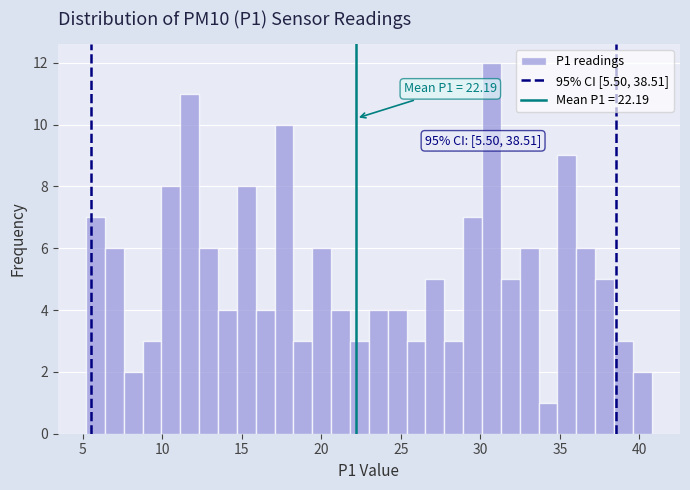

Read against the x-axis, roughly where is the centre of the tallest bar?

30.5